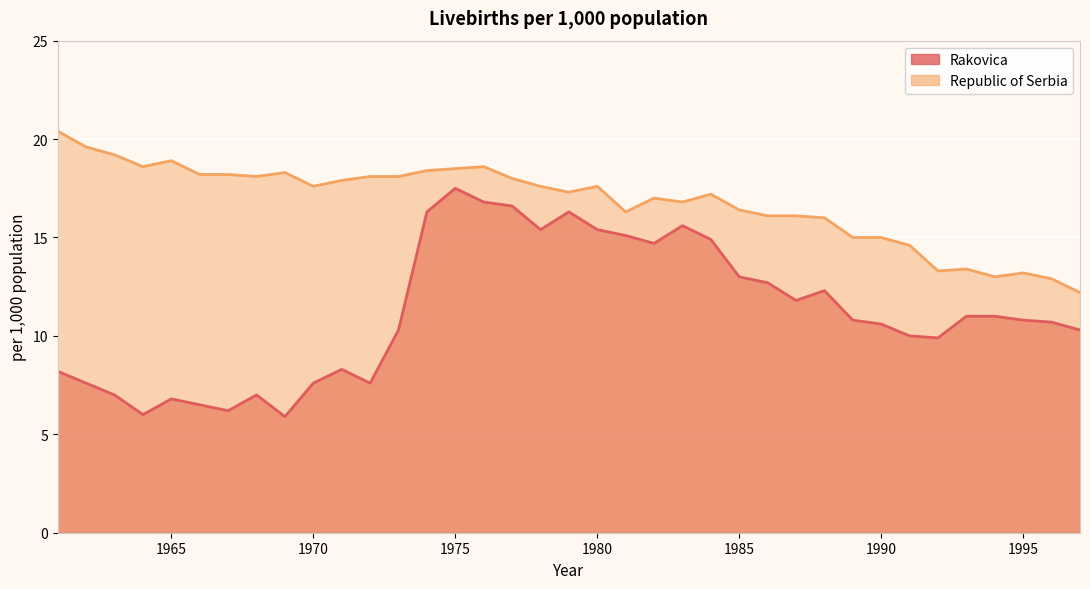

Is it true that Rakovica equals 7.6 at 1970?

True